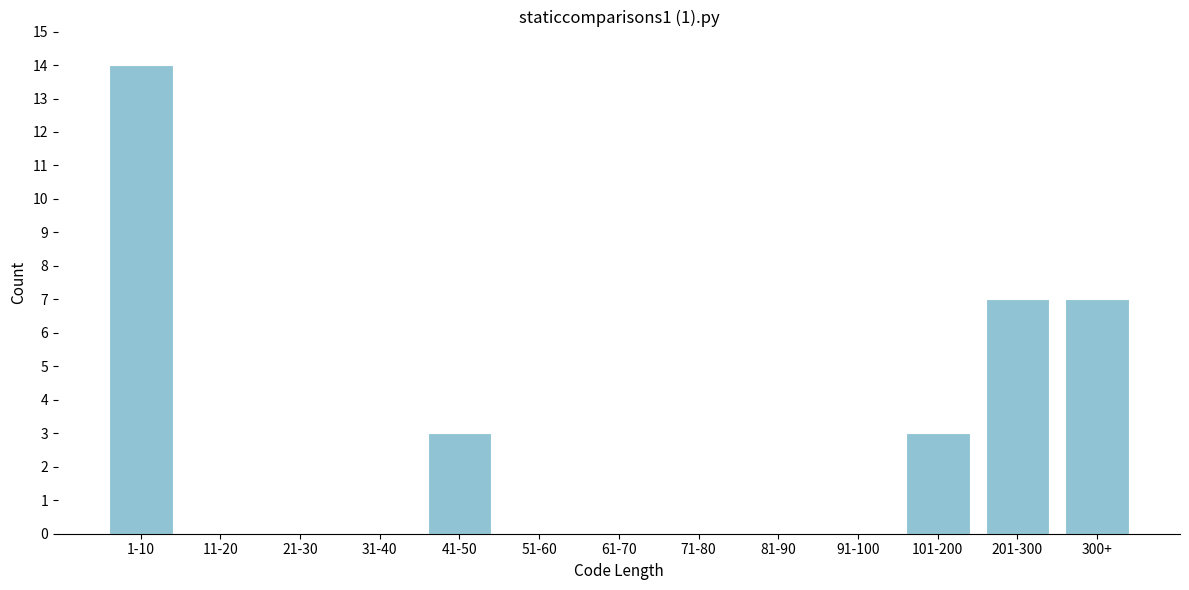

Reading left to right, transcribe all the data shown in this chart.

1-10=14	11-20=0	21-30=0	31-40=0	41-50=3	51-60=0	61-70=0	71-80=0	81-90=0	91-100=0	101-200=3	201-300=7	300+=7